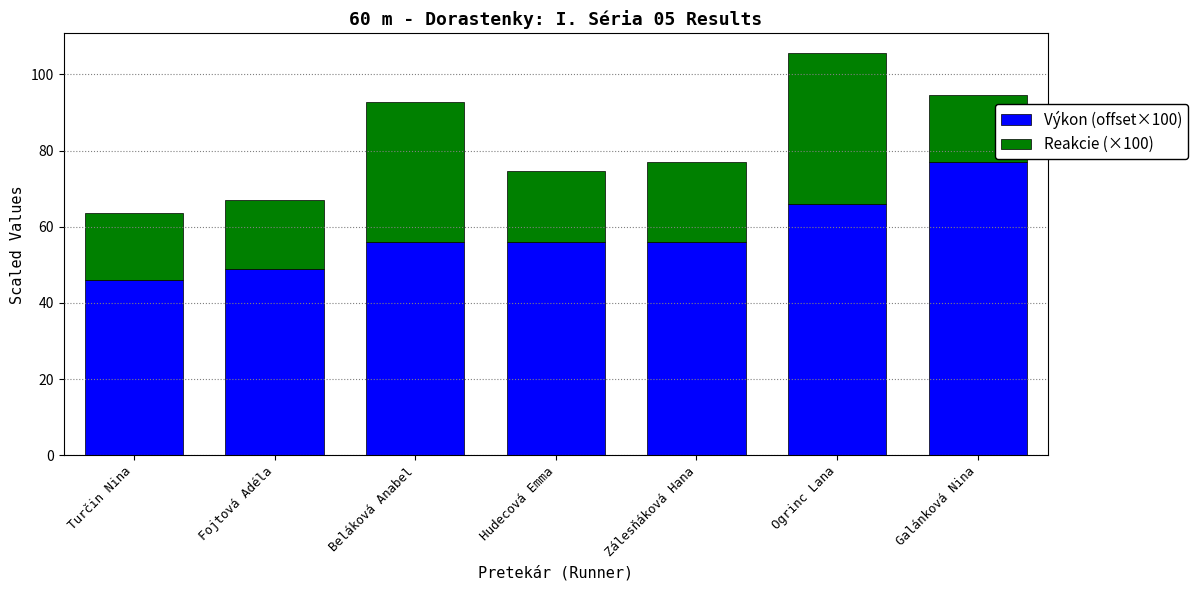

The Výkon (offset×100) series shows 20.2 at Beláková Anabel. True or false?

False